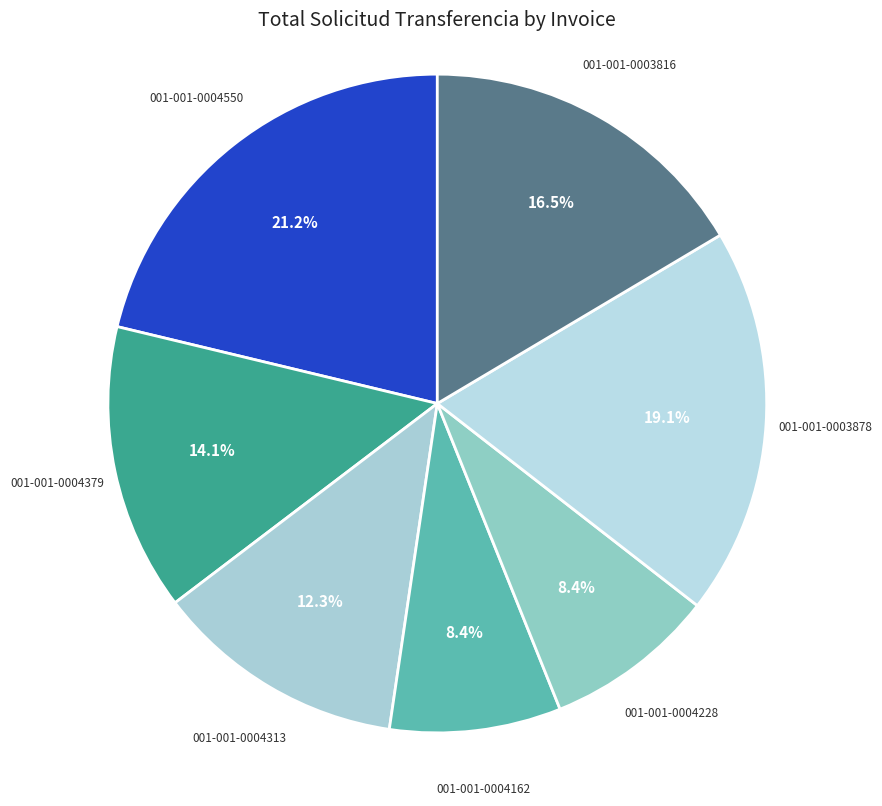

Approximately how many times larger is the value at 001-001-0004550 compared to 001-001-0004379?

1.5